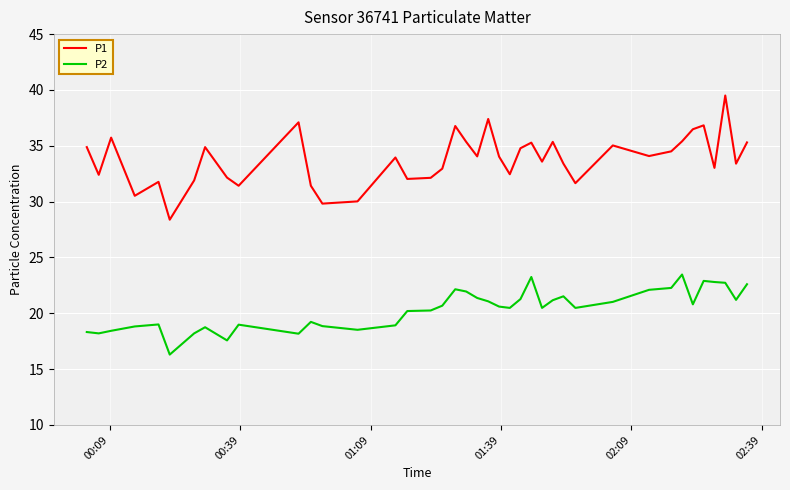

What is the lowest value of the P2 series?

16.3